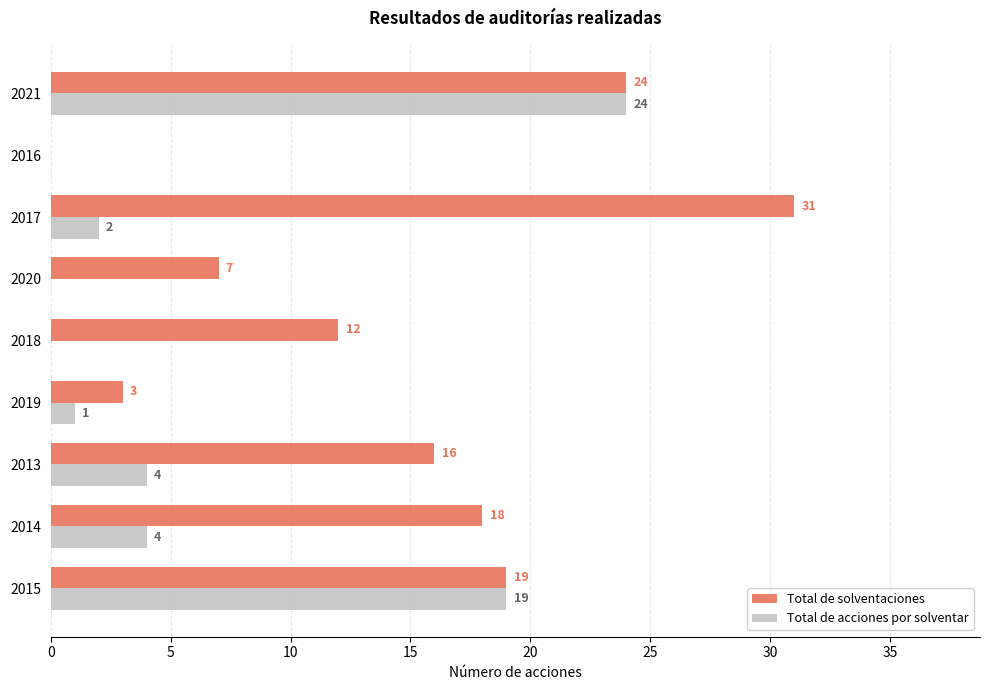

At which label is Total de solventaciones closest to 15?

2013